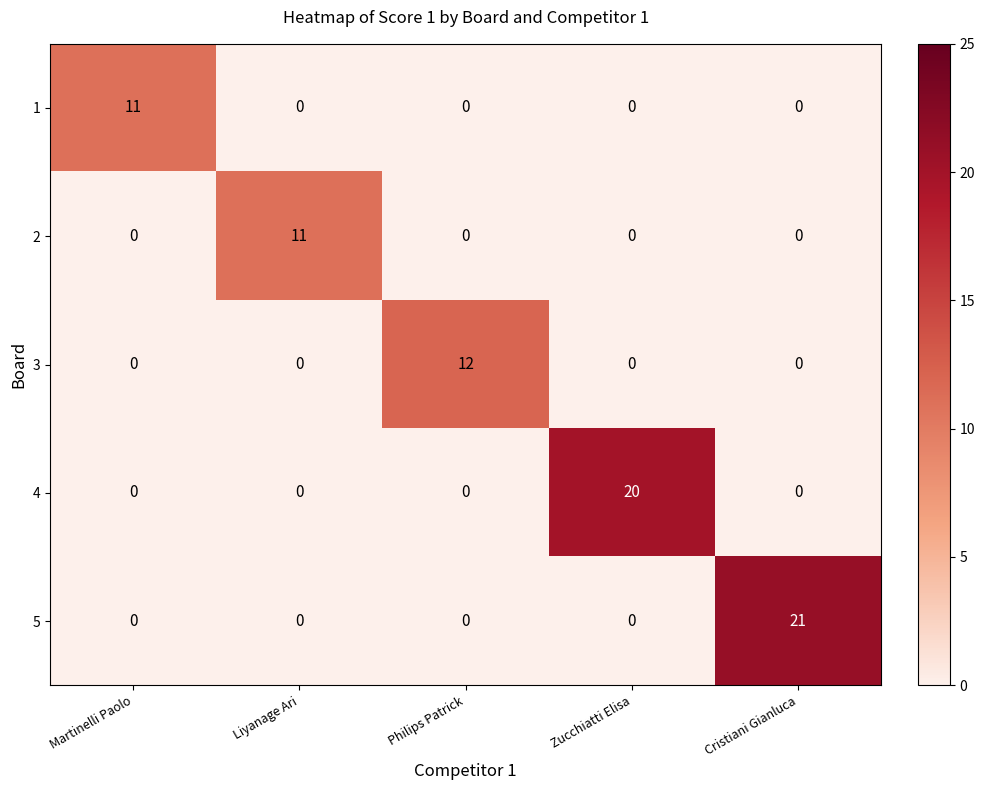

What is the difference between the maximum and minimum values in the 5 series?

21